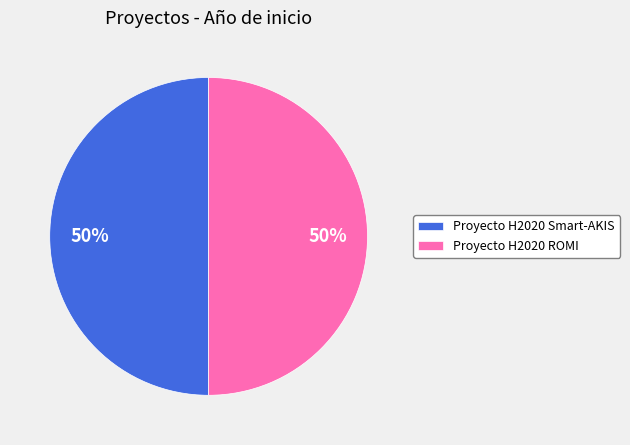

To the nearest percent, what is the combined percentage of Proyecto H2020 Smart-AKIS and Proyecto H2020 ROMI?

100%